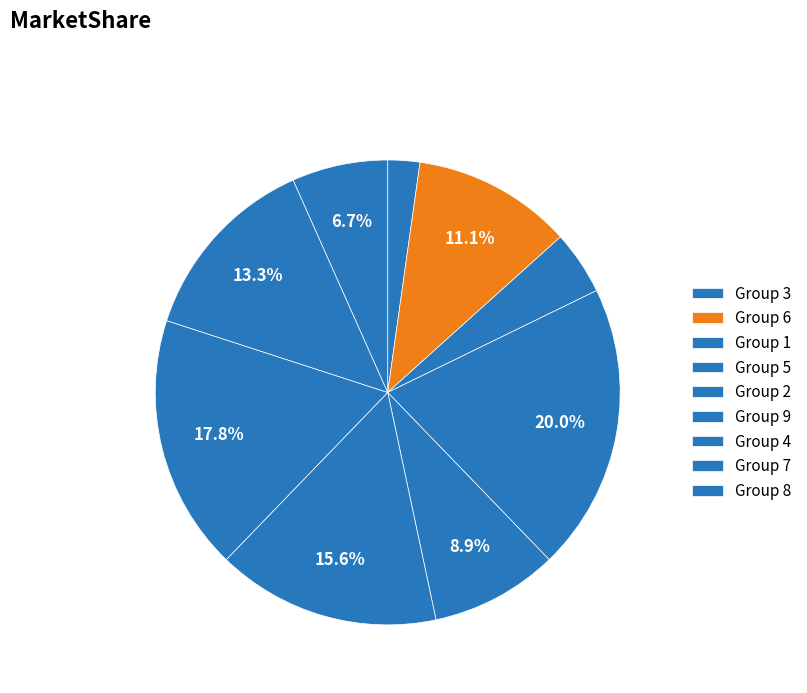

Count the number of slices in the pie.

9